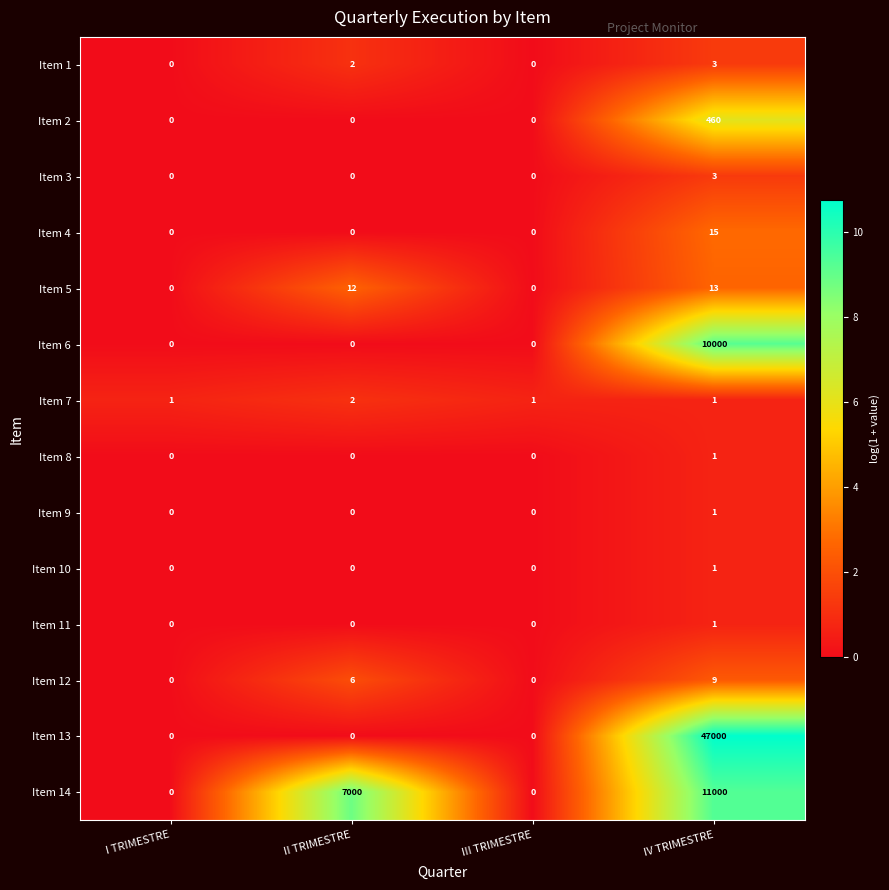

How many distinct data groups are displayed?

14